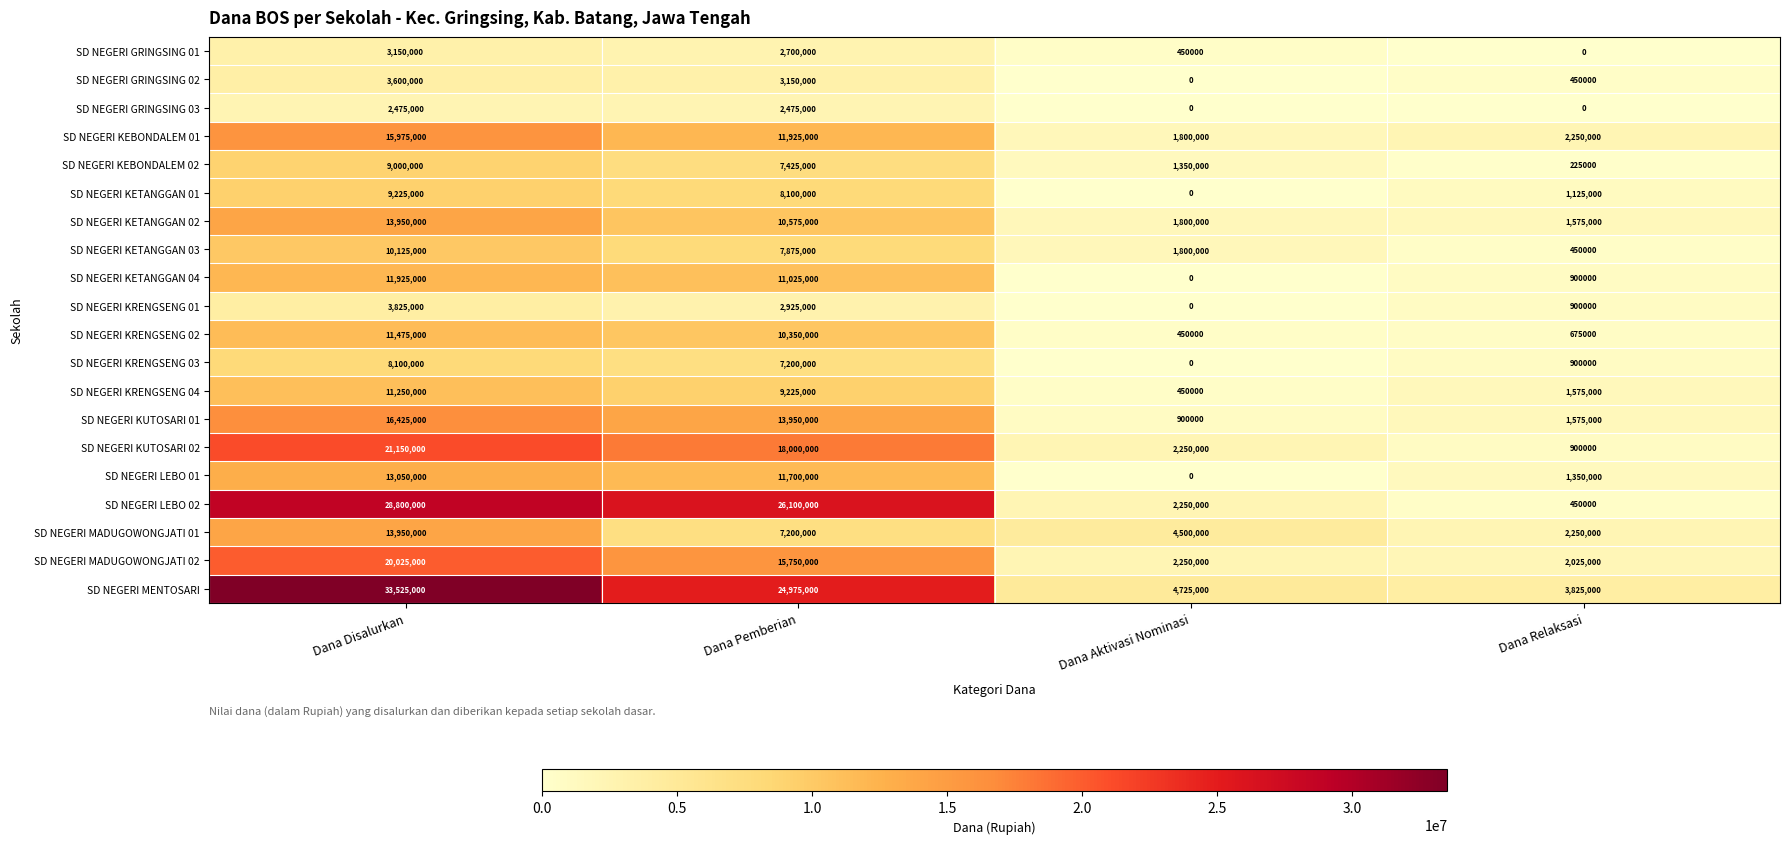

How many data points in SD NEGERI KRENGSENG 02 are less than 10350000?

2